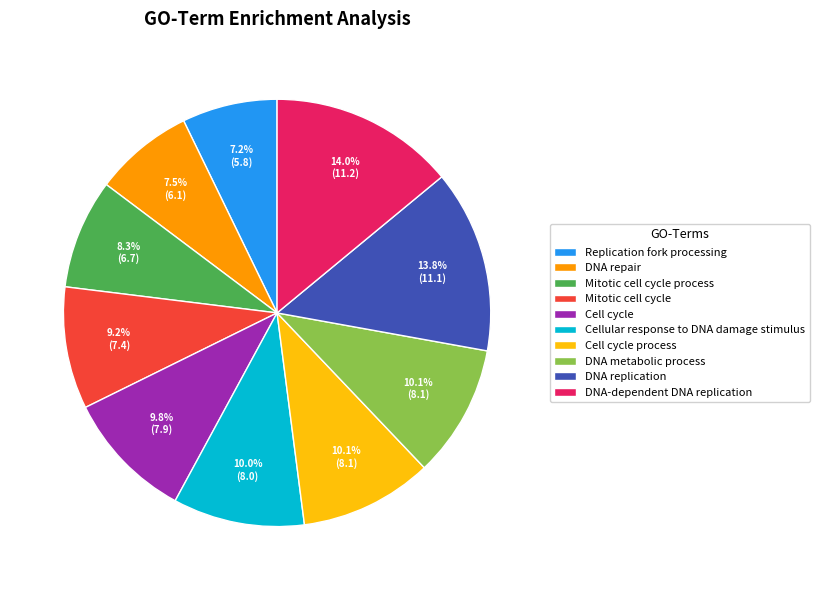

Between Cell cycle and DNA-dependent DNA replication, which is larger?

DNA-dependent DNA replication